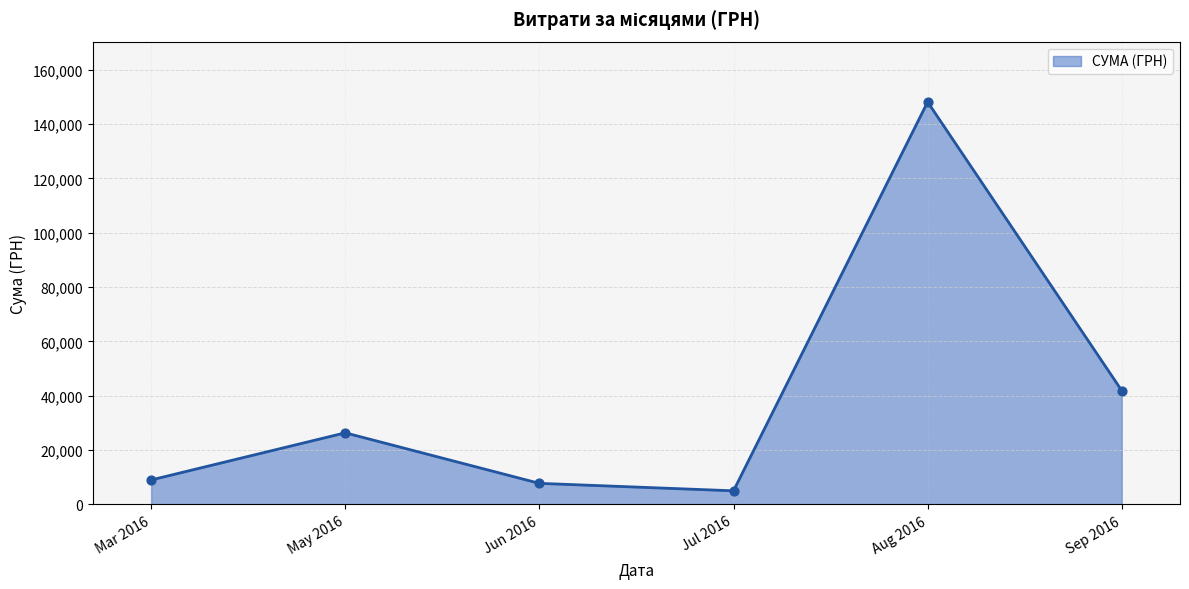

Approximately how many times larger is the value at Aug 2016 compared to Sep 2016?

3.5